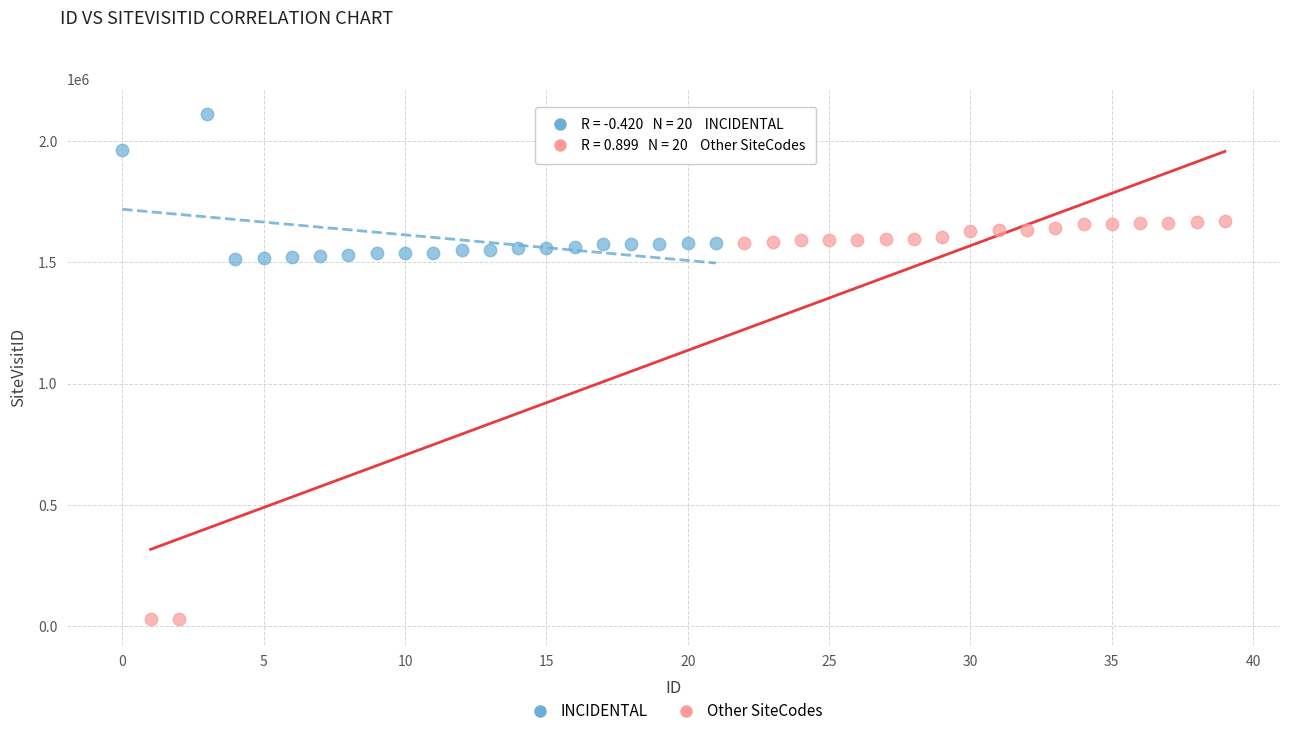

What are all the series names shown in the legend?

INCIDENTAL, Other SiteCodes